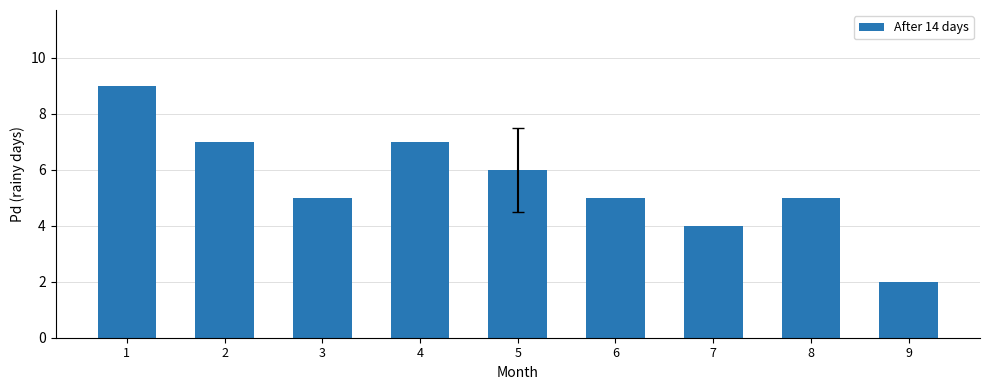

What is the value of the 3rd bar from the left?

5